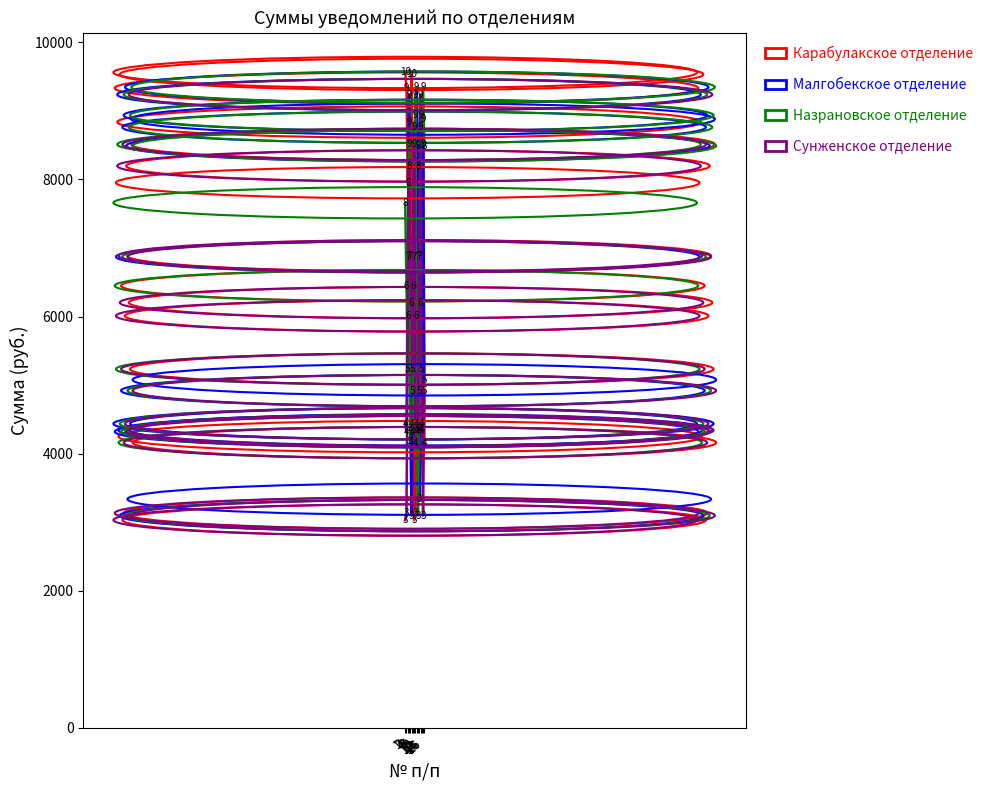

Which series has the largest range (max minus min)?

Карабулакское отделение